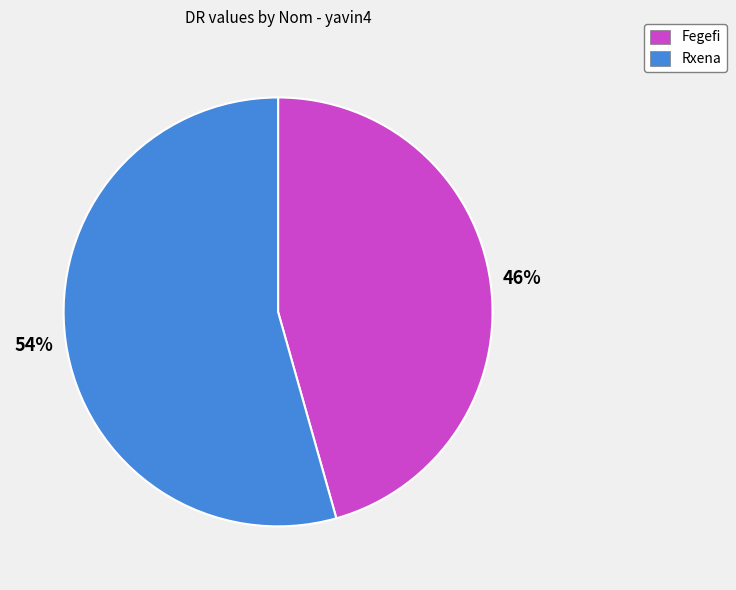

Combined, do Rxena and Fegefi account for over 50%?

Yes